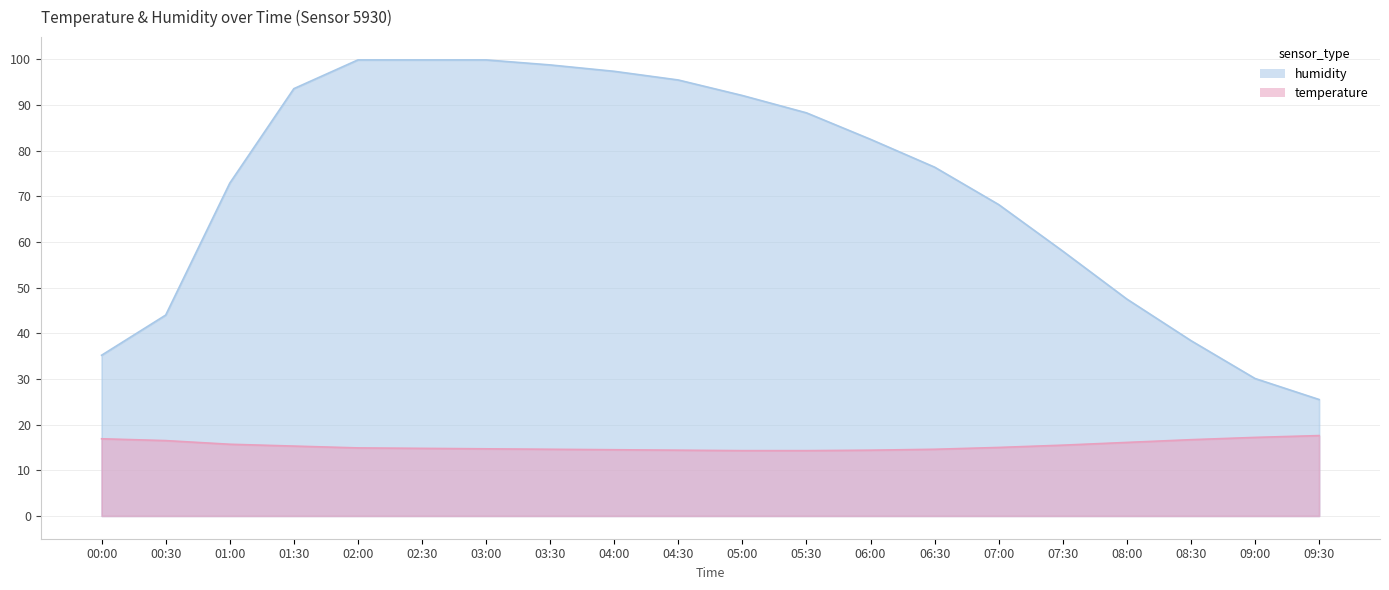

Reading left to right, transcribe all the data shown in this chart.

temperature: 00:00=16.9	00:30=16.5	01:00=15.7	01:30=15.3	02:00=14.9	02:30=14.8	03:00=14.7	03:30=14.6	04:00=14.5	04:30=14.4	05:00=14.3	05:30=14.3	06:00=14.4	06:30=14.6	07:00=15.0	07:30=15.5	08:00=16.1	08:30=16.7	09:00=17.2	09:30=17.6
humidity: 00:00=35.2	00:30=44.0	01:00=72.9	01:30=93.6	02:00=99.9	02:30=99.9	03:00=99.9	03:30=98.8	04:00=97.4	04:30=95.5	05:00=92.1	05:30=88.3	06:00=82.5	06:30=76.4	07:00=68.2	07:30=58.0	08:00=47.5	08:30=38.4	09:00=30.1	09:30=25.5